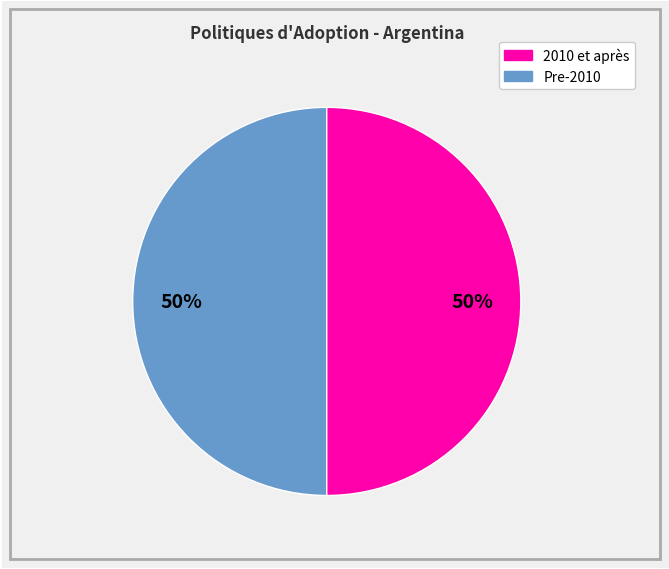

To the nearest percent, what is the average slice percentage?

50%